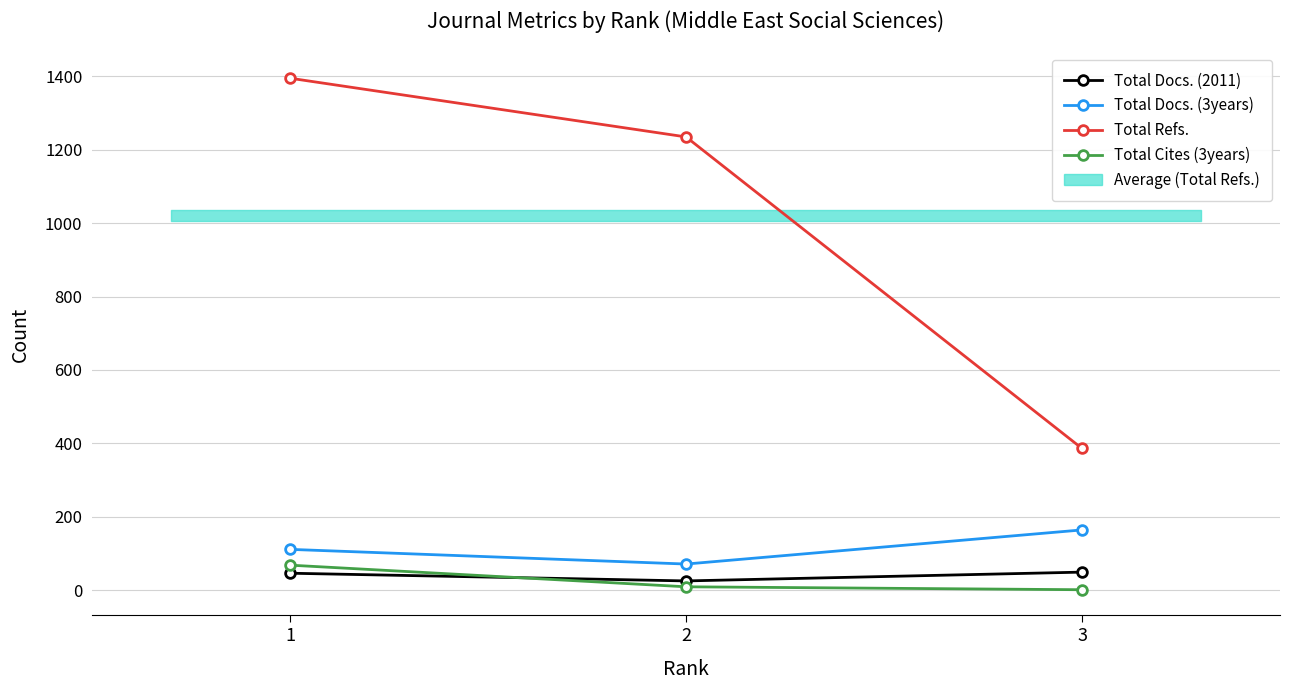

Which category has the lowest value in the Total Cites (3years) series?

3